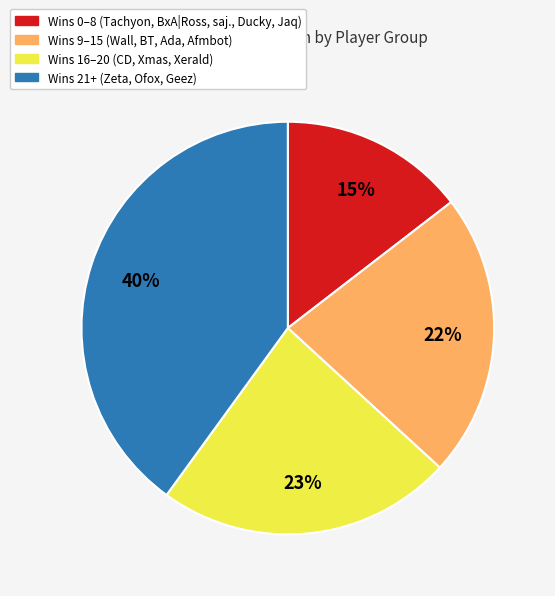

To the nearest percent, what is the difference between the largest and smallest slice percentages?

25%